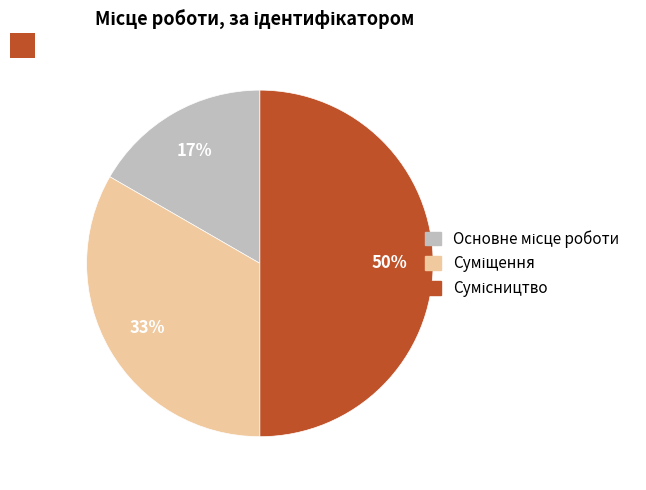

To the nearest percent, what is the difference between the largest and smallest slice percentages?

33%